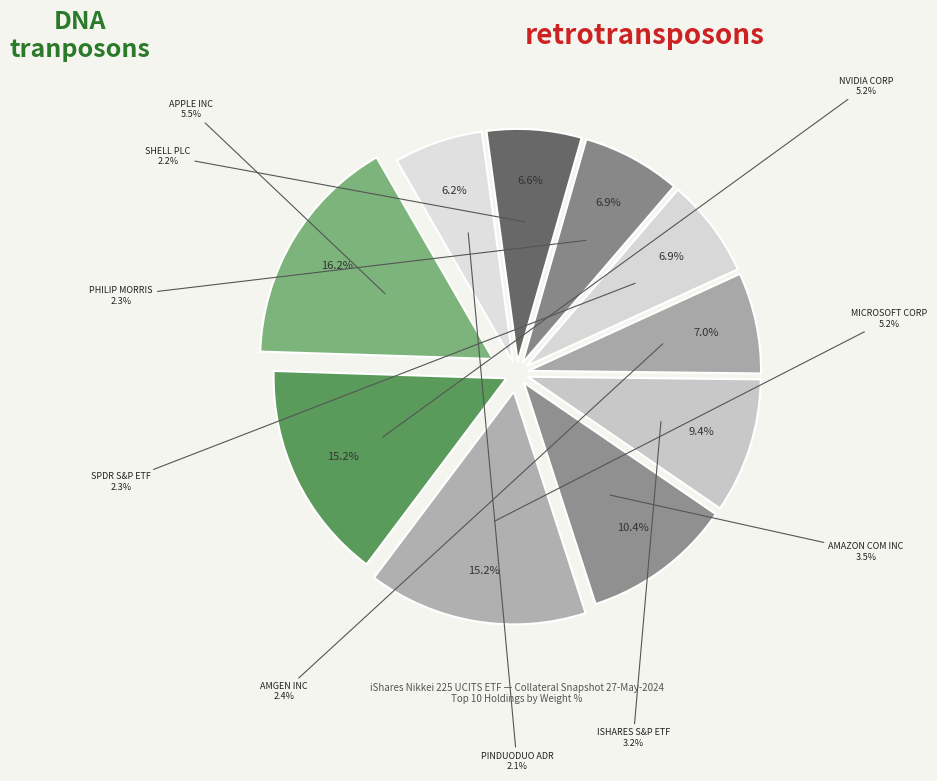

Rank the categories by value from lowest to highest.

PINDUODUO ADR, SHELL PLC, SPDR S&P ETF TRUST, PHILIP MORRIS INTL, AMGEN INC, ISHARES CORE S&P ETF, AMAZON COM INC (AMZ), NVIDIA CORP, MICROSOFT CORP, APPLE INC